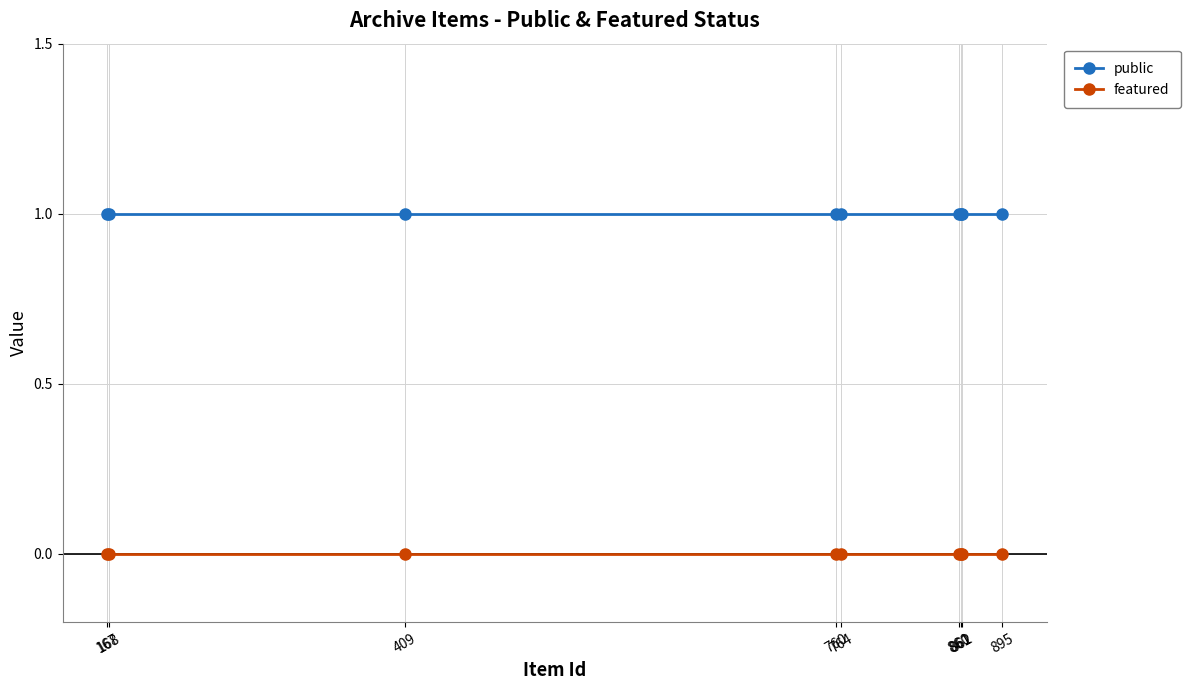

List the labels in order of featured value, largest first.

895, 862, 861, 860, 764, 760, 409, 168, 167